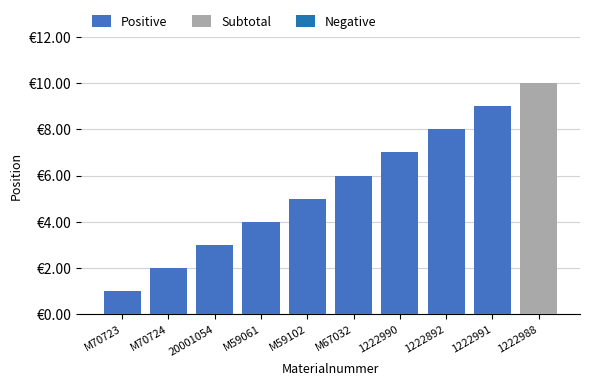

What is the value of the 5th bar from the left?

5